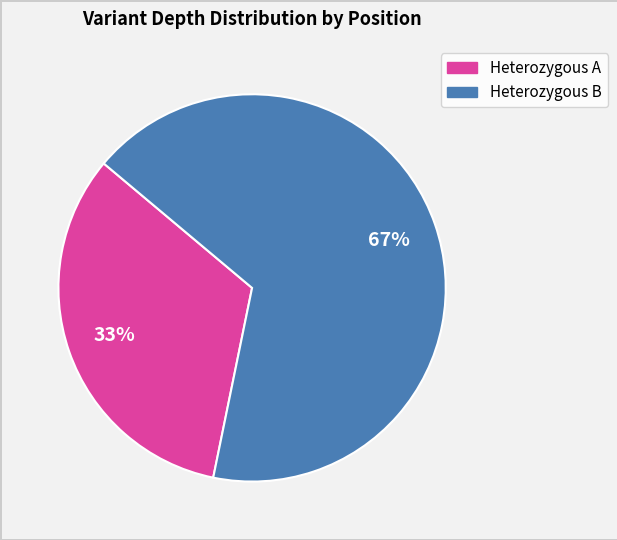

To the nearest percent, what is the average slice percentage?

50%